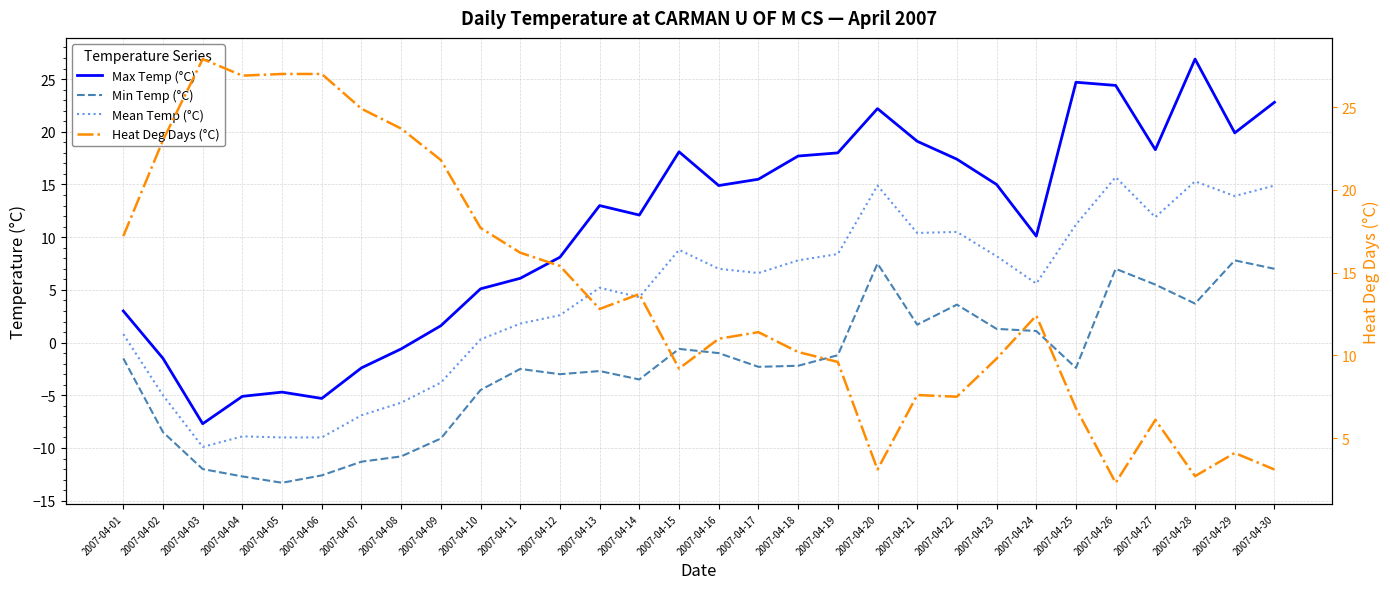

What is the spread (max minus min) of values at 2007-04-20?

19.1